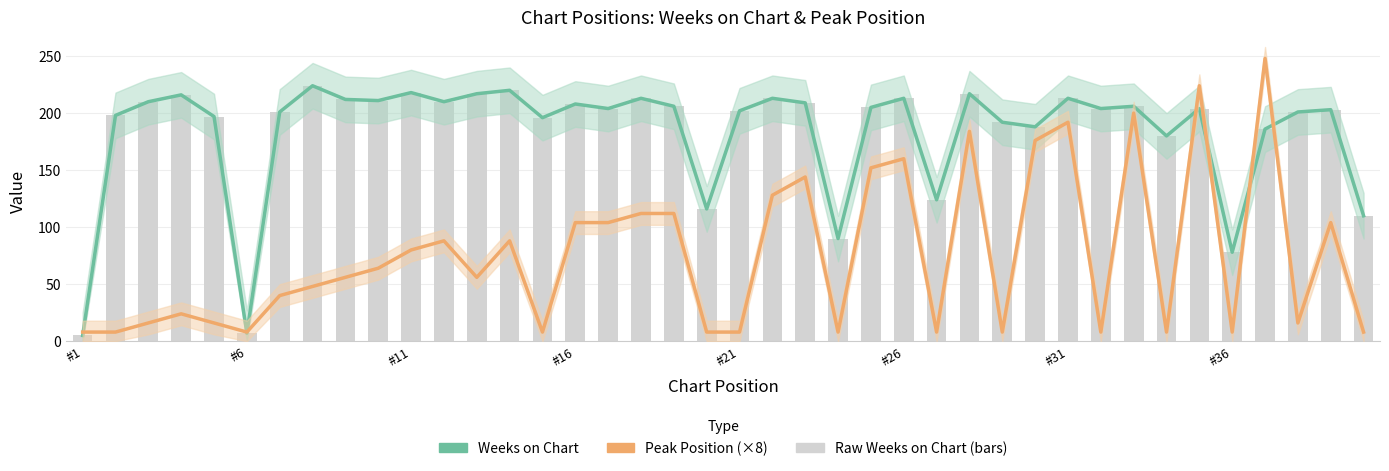

What is the sum of all Peak Position (×8) values?

3040